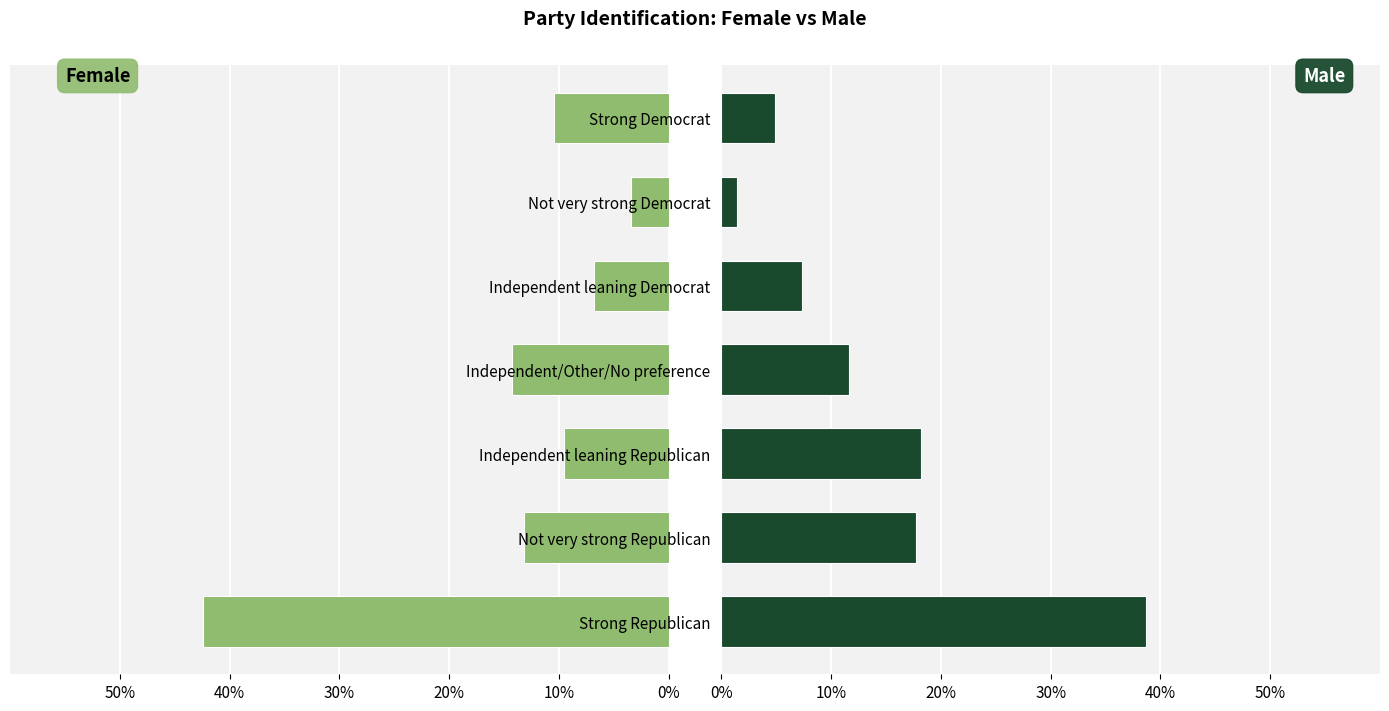

True or false: Male has a value of 0.1 at Strong Democrat.

False